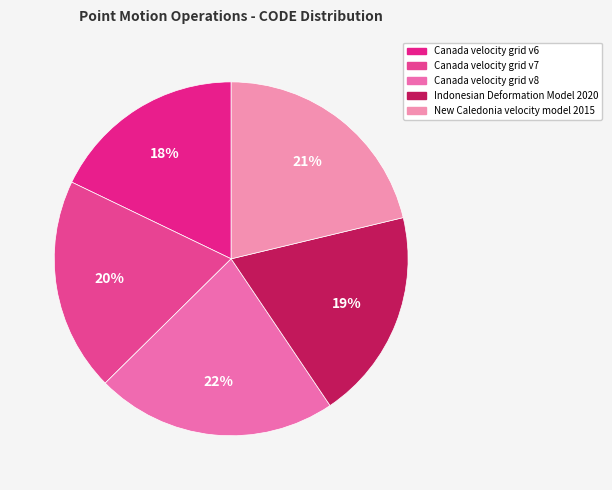

To the nearest percent, what is the difference between the Indonesian Deformation Model 2020 and New Caledonia velocity model 2015 slice percentages?

2%